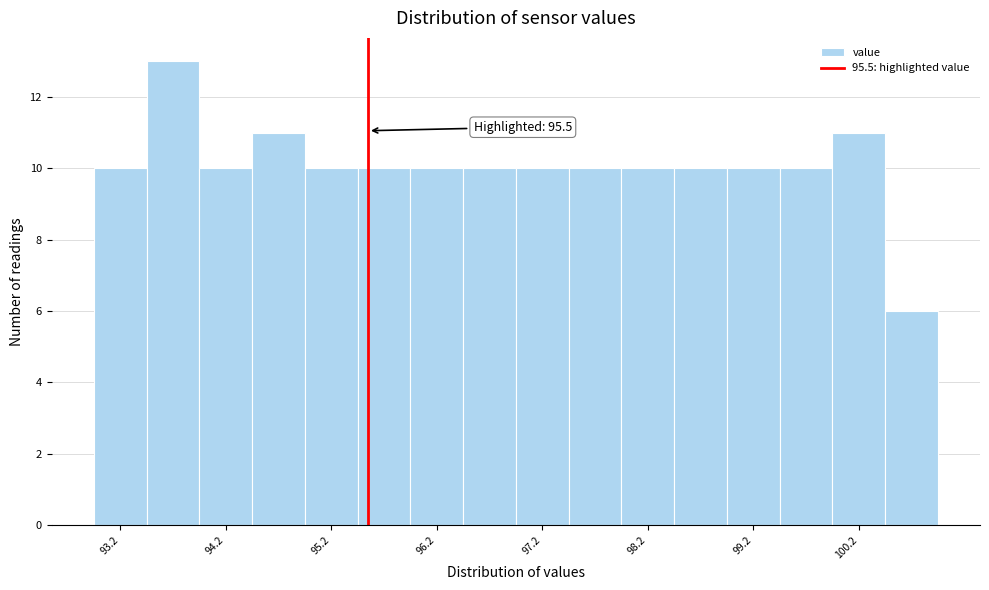

Which range on the x-axis has the tallest bar?

93.4 to 93.9